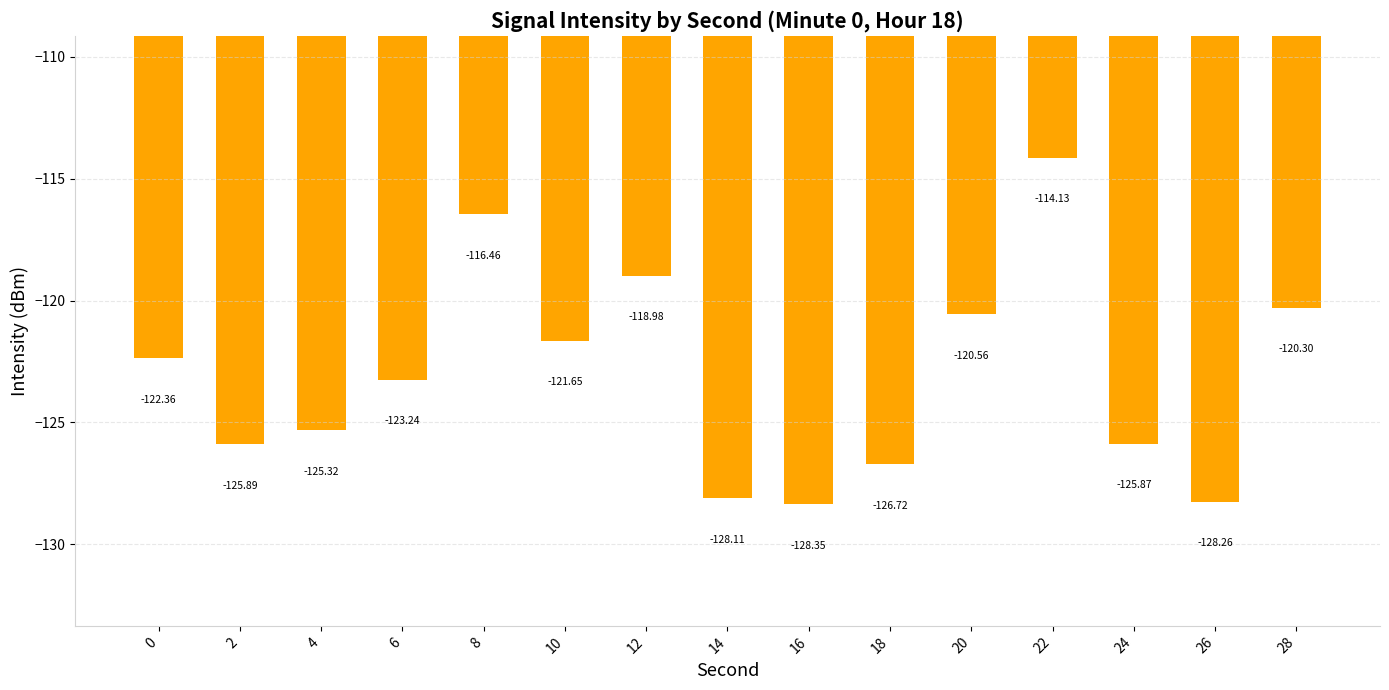

What is the average value?

-123.1